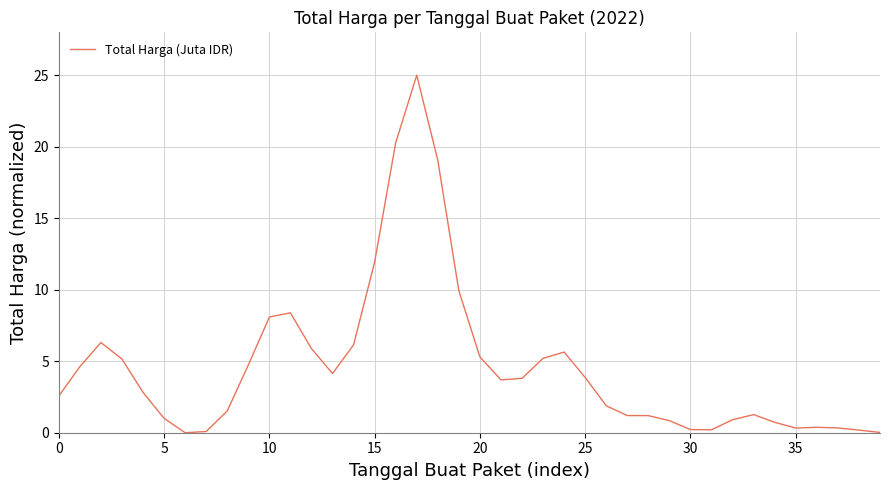

What is the maximum value shown in the chart?

25.0